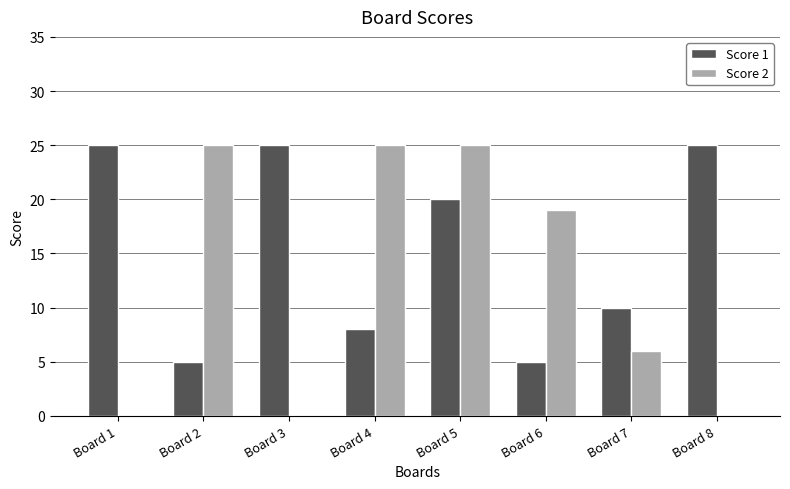

The value of Score 1 at Board 5 is 20. True or false?

True